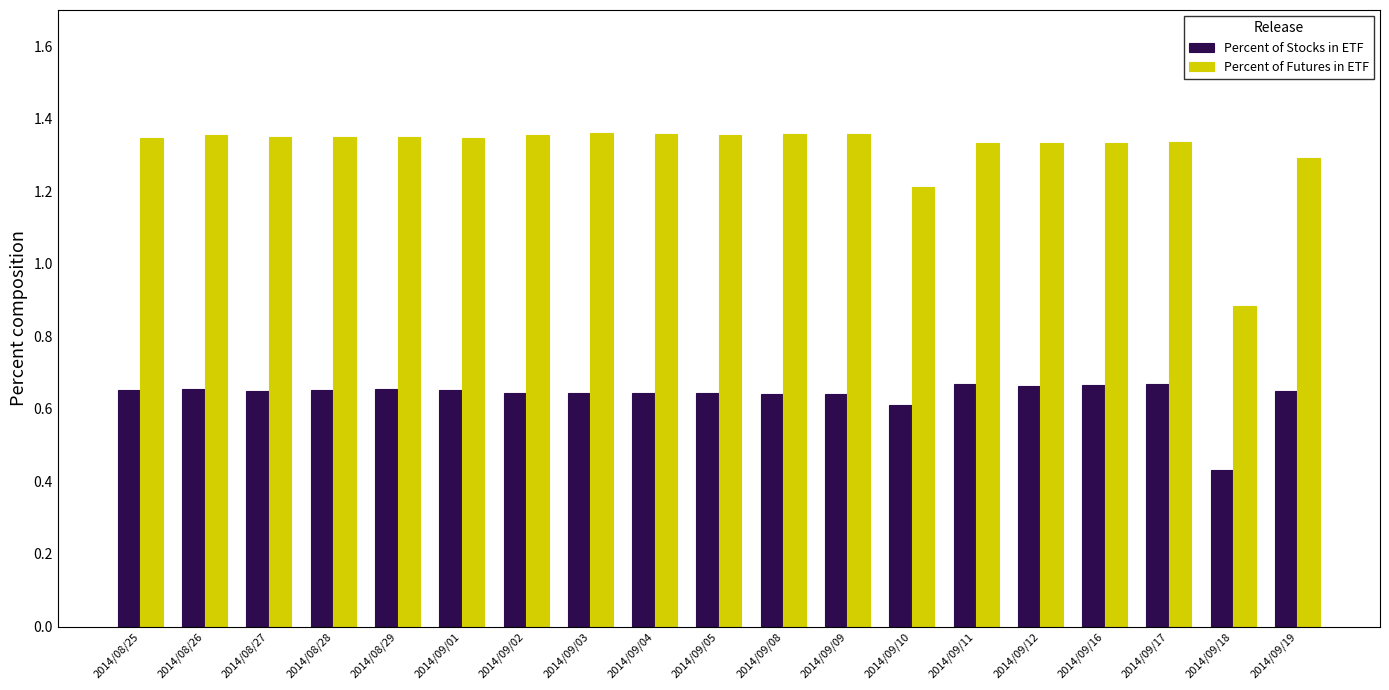

Between 2014/09/18 and 2014/09/19, which series saw the biggest shift?

Percent of Futures in ETF